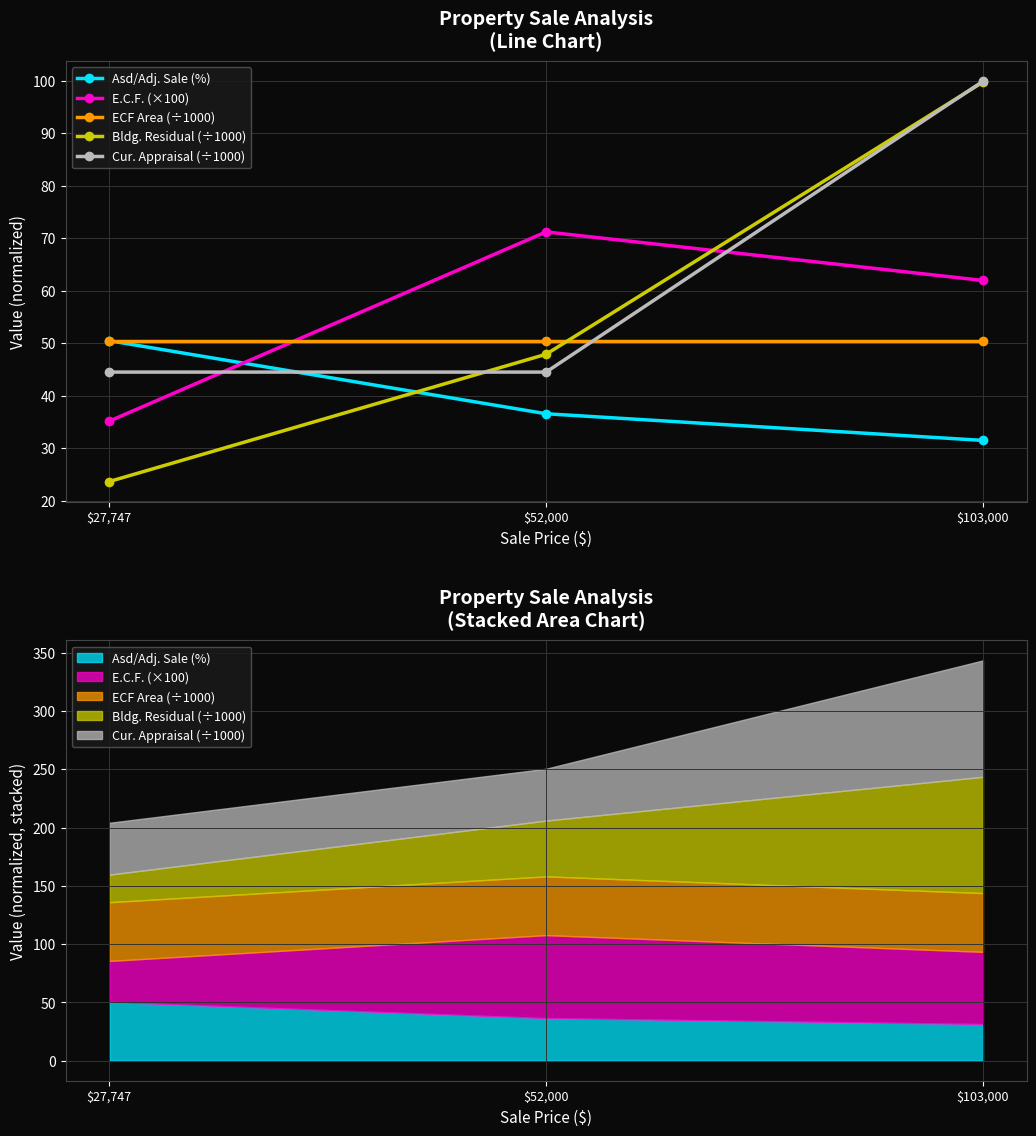

Rank the categories by Cur. Appraisal (÷1000) value from highest to lowest.

$103,000, $27,747, $52,000